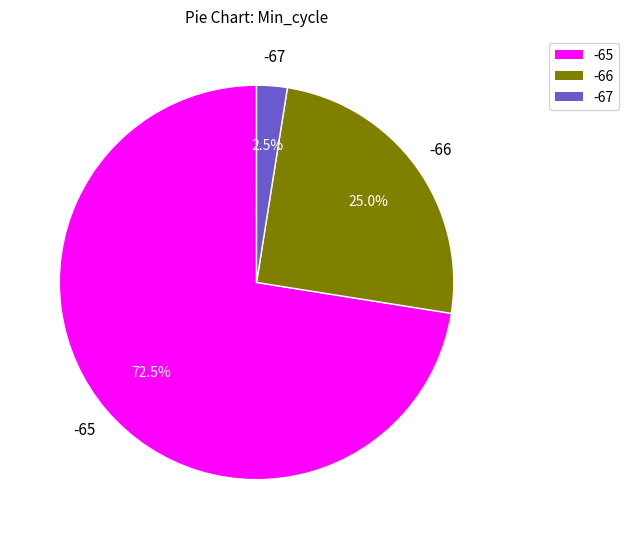

Rank the categories by value from lowest to highest.

-67, -66, -65